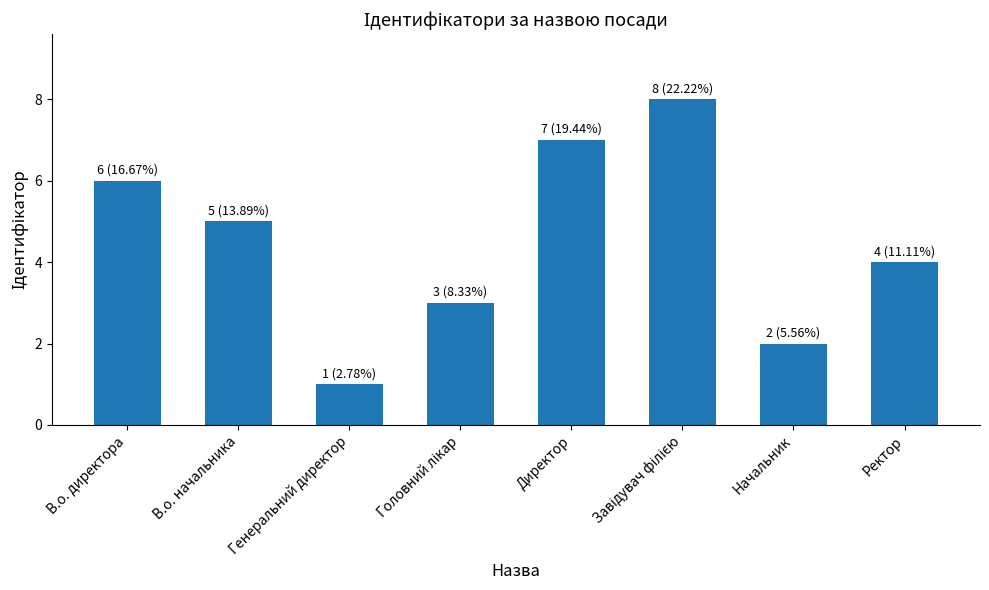

What position from the right is Ректор?

1